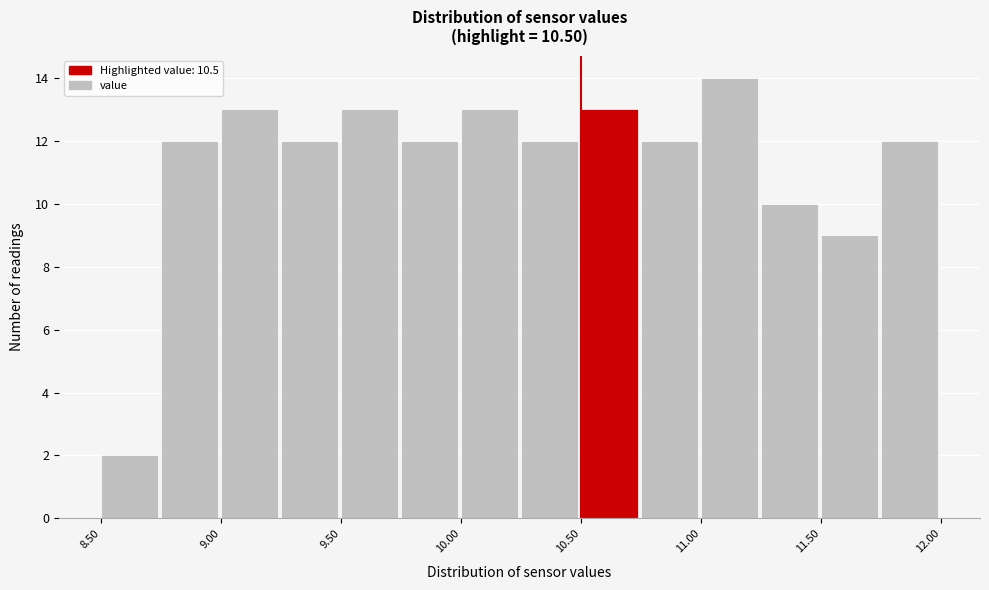

Over which range of the x-axis is the bar tallest?

11.00 to 11.25